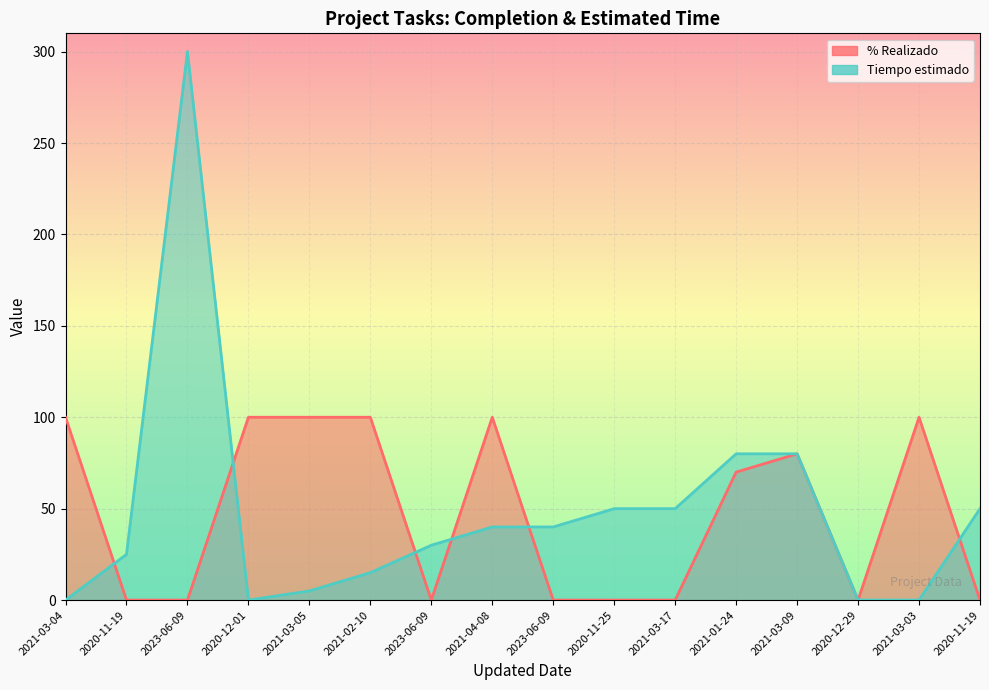

Where do % Realizado and Tiempo estimado first cross each other?

2021-03-04 and 2020-11-19